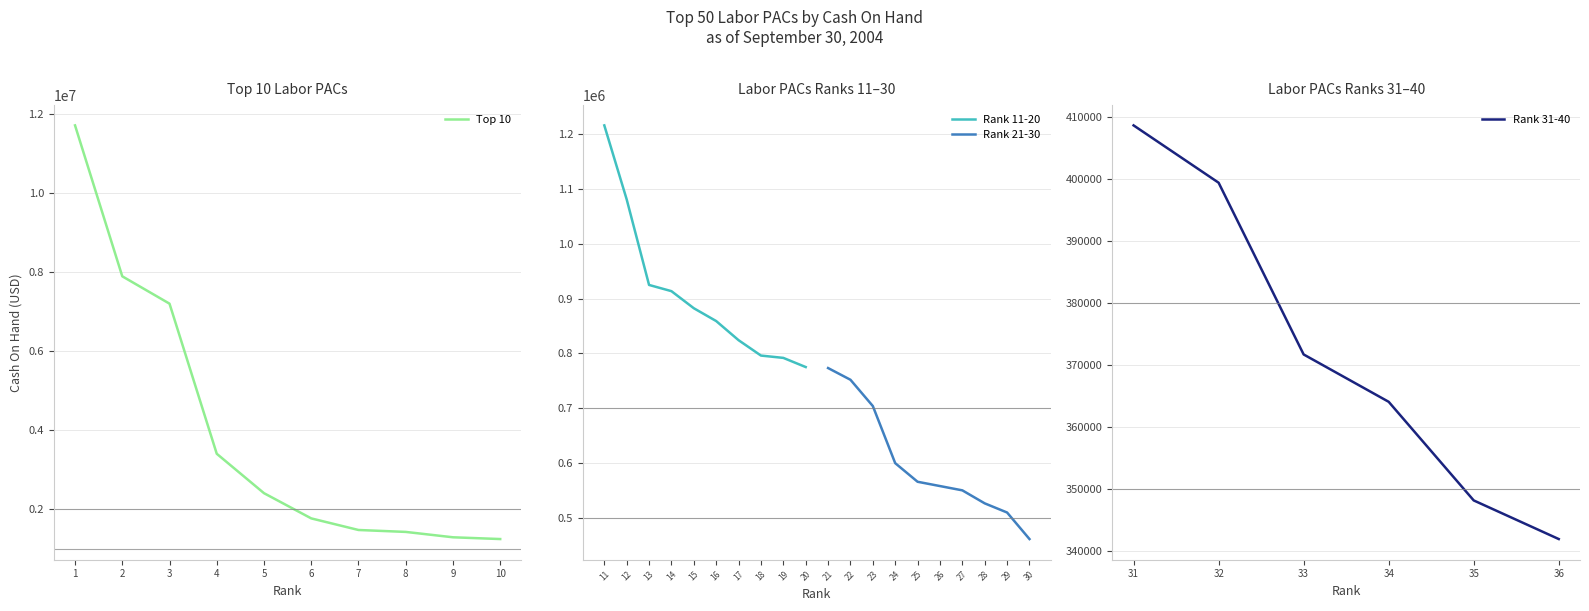

List the labels in order of Rank 31-40 value, smallest first.

36, 35, 34, 33, 32, 31